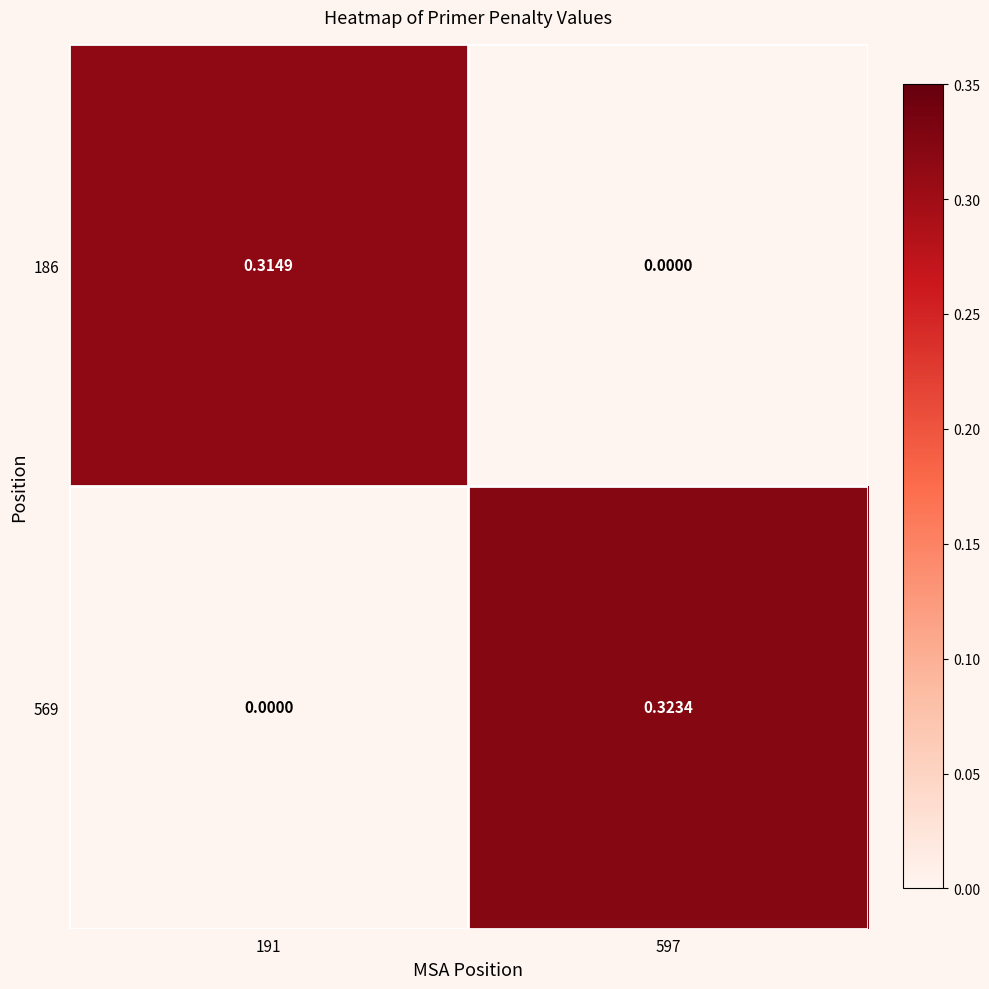

How many values in the 569 series exceed 0?

1